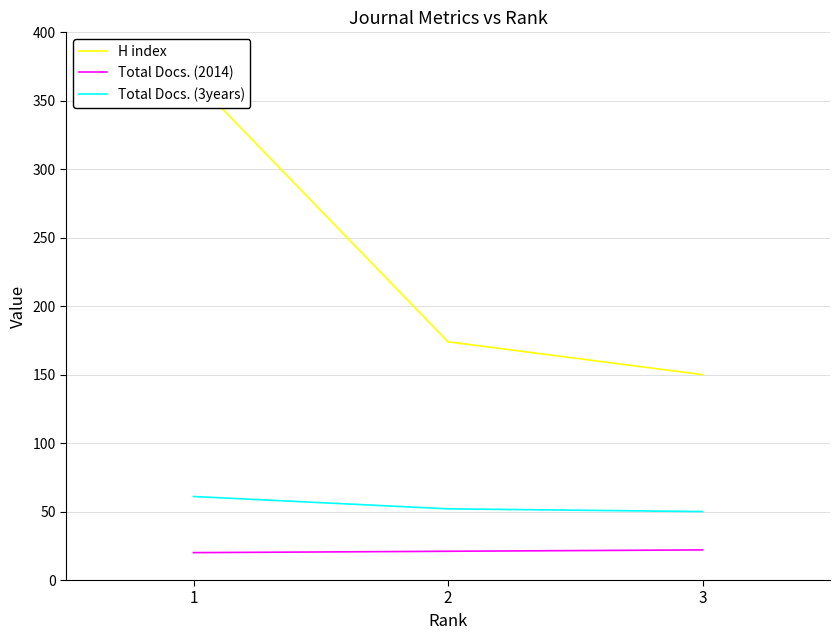

At which label does Total Docs. (3years) first exceed 52?

1